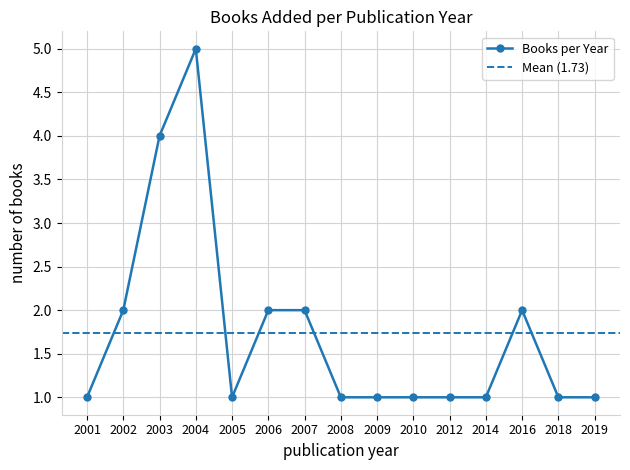

What is the change in value from 2004 to 2019?

-4